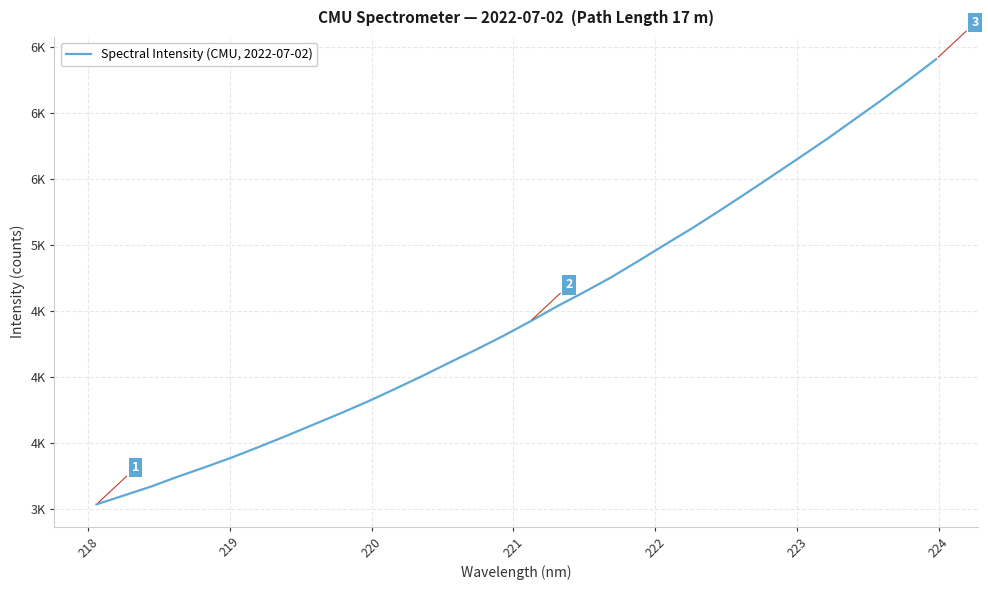

Does the chart have visible grid lines?

Yes